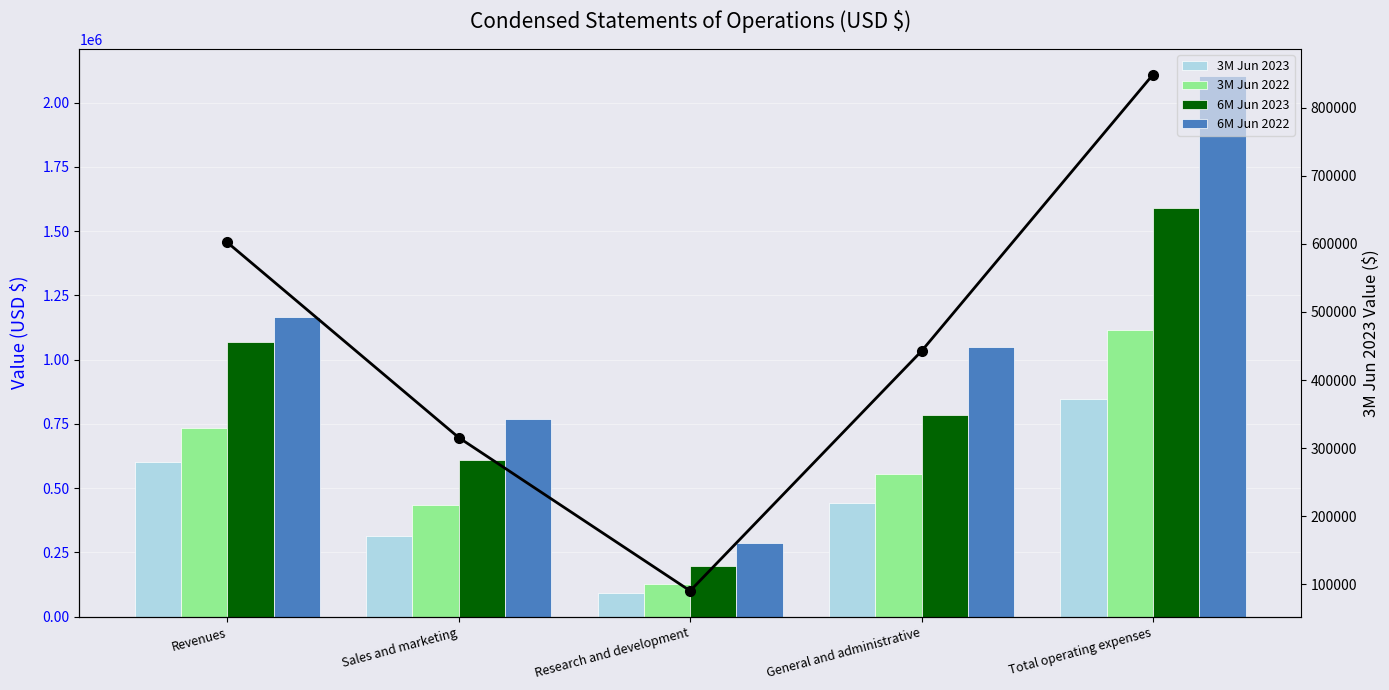

What is the minimum value shown in the chart?

90419